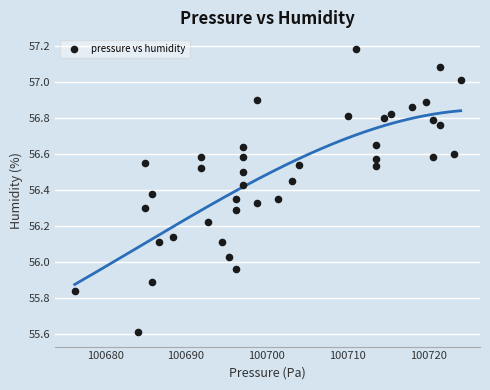

What is the range of Y values (max minus min)?

1.6